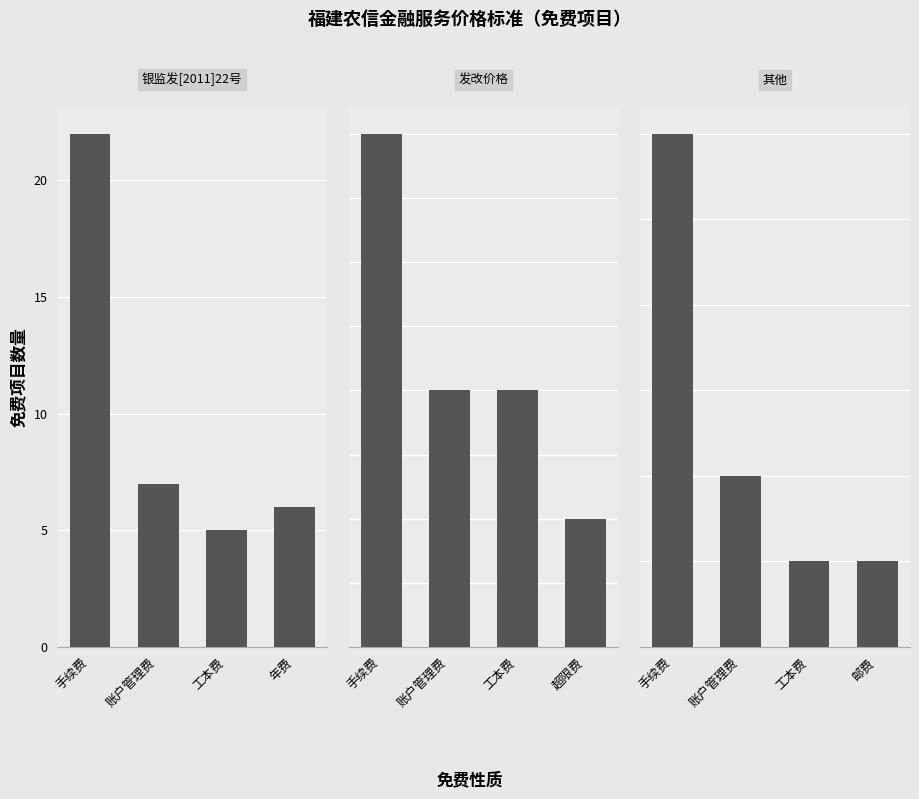

The value of 银监发[2011]22号 at 账户管理费 is 7. True or false?

True